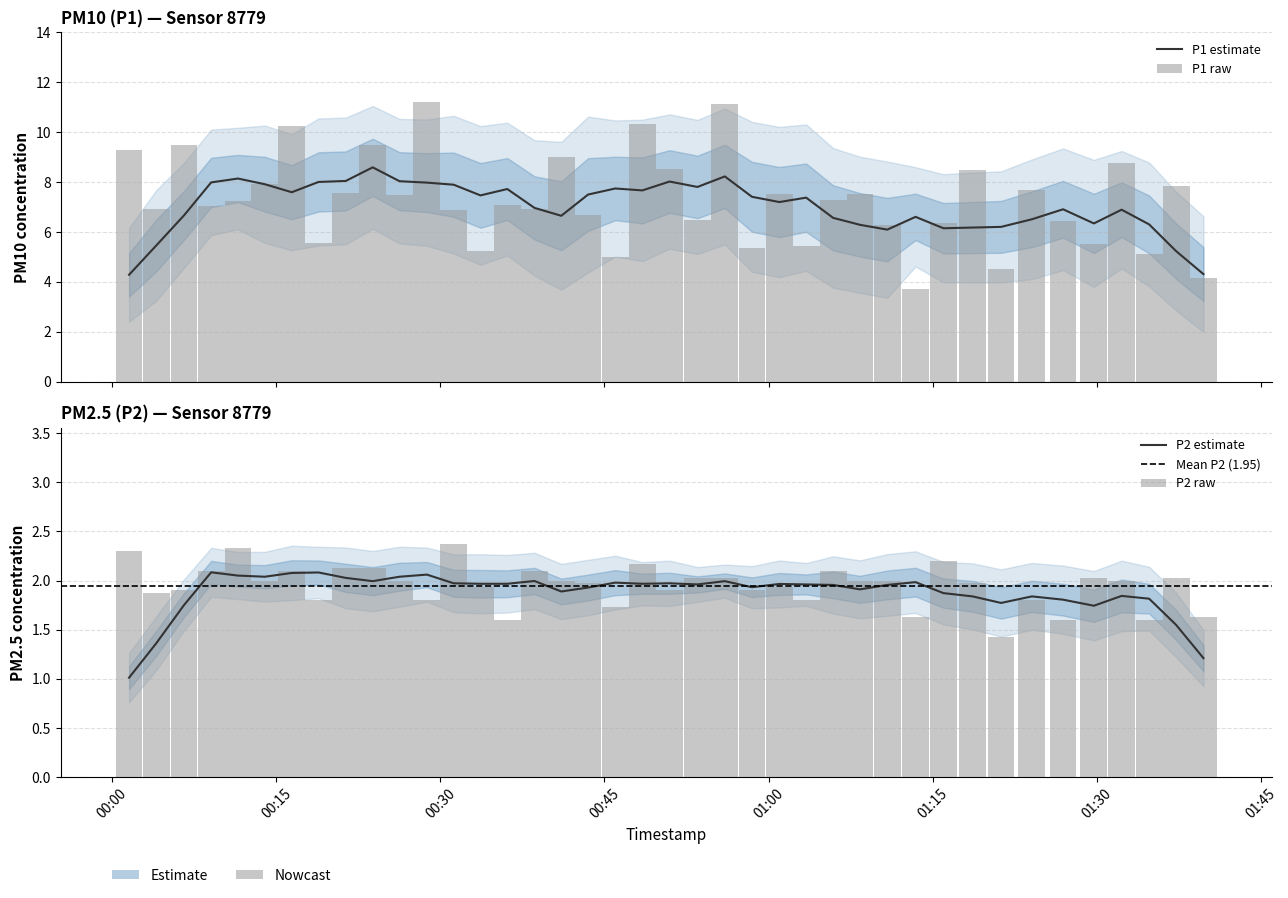

Rank the categories by P1 value from highest to lowest.

2023-09-19T00:28:46, 2023-09-19T00:56:00, 2023-09-19T00:48:28, 2023-09-19T00:16:25, 2023-09-19T00:06:34, 2023-09-19T00:23:49, 2023-09-19T00:01:33, 2023-09-19T00:41:03, 2023-09-19T01:32:16, 2023-09-19T00:50:57, 2023-09-19T01:18:39, 2023-09-19T00:13:57, 2023-09-19T01:37:15, 2023-09-19T01:24:04, 2023-09-19T00:21:21, 2023-09-19T01:00:59, 2023-09-19T01:08:21, 2023-09-19T00:26:16, 2023-09-19T01:05:54, 2023-09-19T00:11:30, 2023-09-19T00:36:07, 2023-09-19T00:09:03, 2023-09-19T00:04:02, 2023-09-19T00:38:36, 2023-09-19T00:31:13, 2023-09-19T00:43:30, 2023-09-19T00:53:30, 2023-09-19T01:26:55, 2023-09-19T01:15:59, 2023-09-19T01:10:51, 2023-09-19T00:18:52, 2023-09-19T01:29:44, 2023-09-19T01:03:26, 2023-09-19T00:58:29, 2023-09-19T00:33:40, 2023-09-19T01:34:47, 2023-09-19T00:45:59, 2023-09-19T01:21:15, 2023-09-19T01:39:45, 2023-09-19T01:13:26